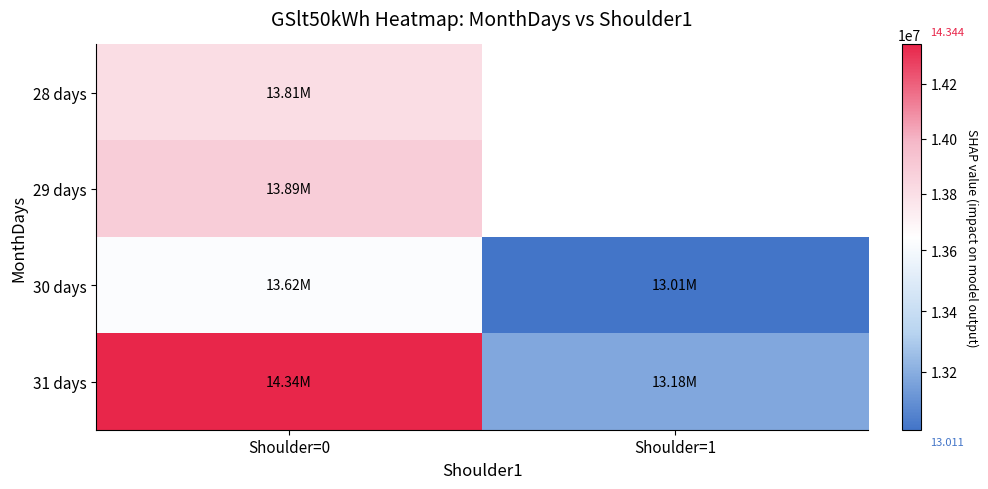

True or false: 30 days has a value of 13010537.0 at Shoulder=1.

True